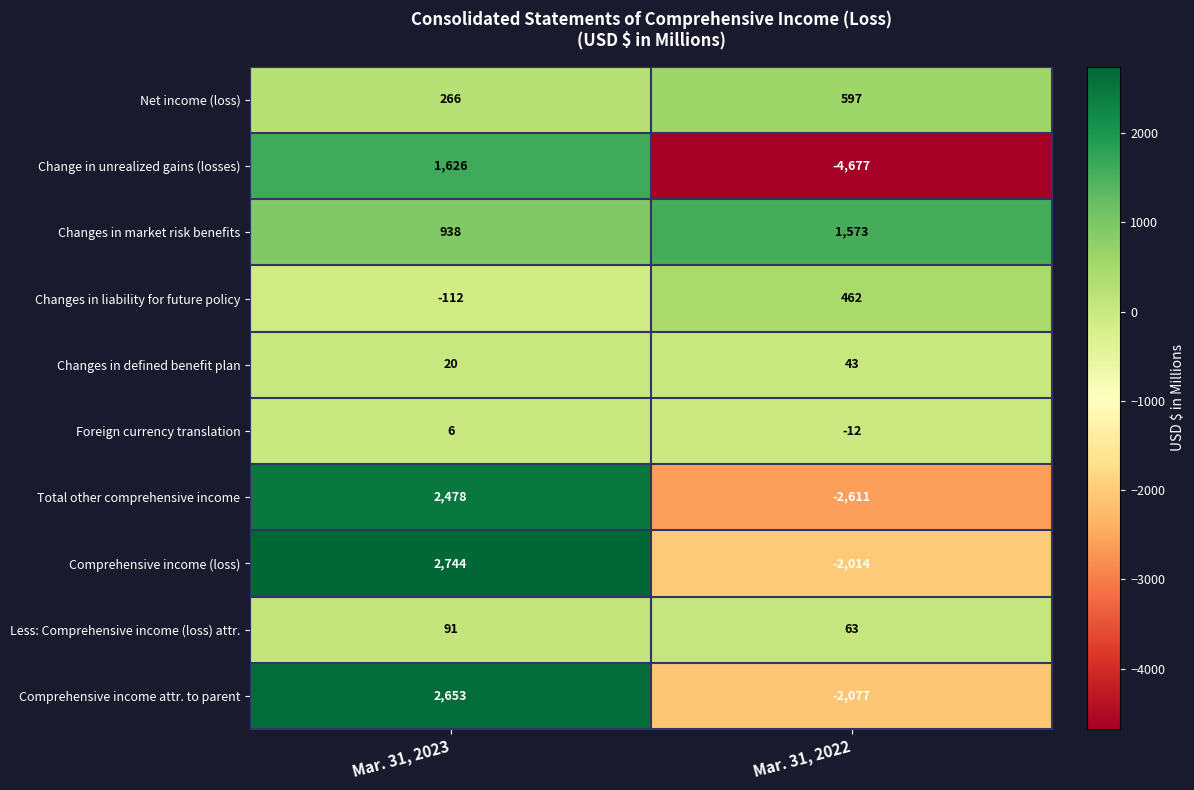

What is the difference between the Changes in liability for future policy values at Mar. 31, 2022 and Mar. 31, 2023?

574